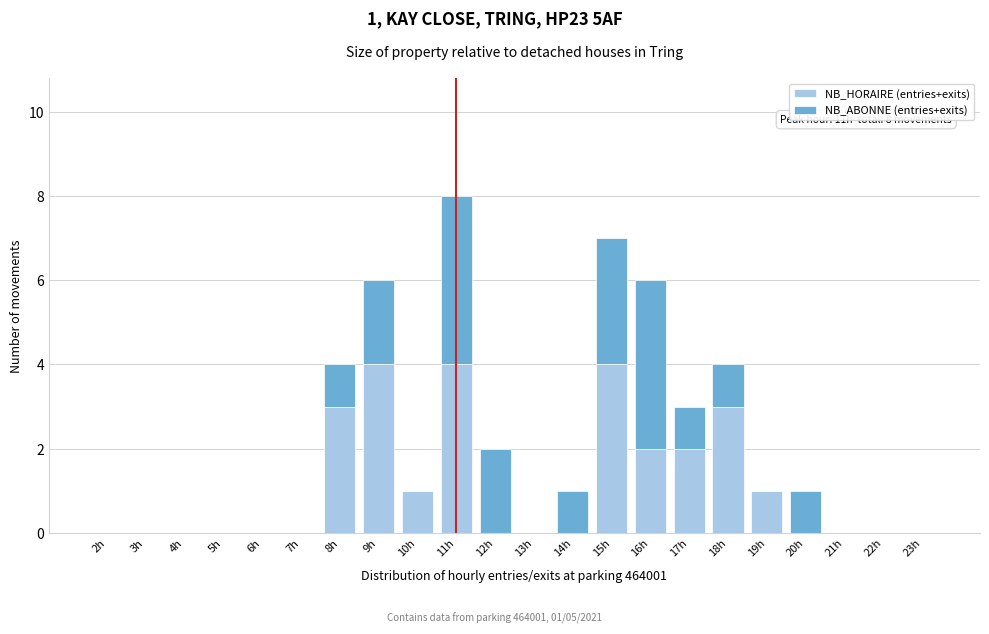

What is the highest value of the NB_HORAIRE (entries+exits) series?

4